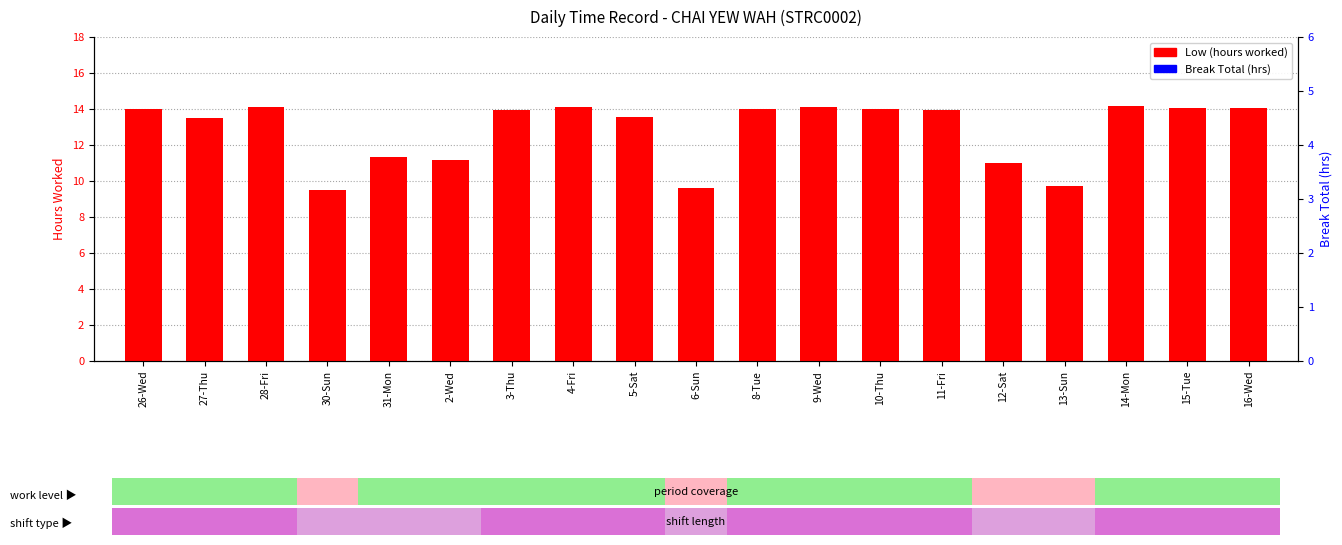

Reading left to right, extract all data points from this chart.

Low (hours worked): 26-Wed=14.0	27-Thu=13.5	28-Fri=14.1	30-Sun=9.5	31-Mon=11.4	2-Wed=11.2	3-Thu=14.0	4-Fri=14.1	5-Sat=13.6	6-Sun=9.6	8-Tue=14.0	9-Wed=14.1	10-Thu=14.0	11-Fri=14.0	12-Sat=11.0	13-Sun=9.7	14-Mon=14.2	15-Tue=14.0	16-Wed=14.0
Break Total (hrs): 26-Wed=0.0	27-Thu=0.0	28-Fri=0.0	30-Sun=0.0	31-Mon=0.0	2-Wed=0.0	3-Thu=0.0	4-Fri=0.0	5-Sat=0.0	6-Sun=0.0	8-Tue=0.0	9-Wed=0.0	10-Thu=0.0	11-Fri=0.0	12-Sat=0.0	13-Sun=0.0	14-Mon=0.0	15-Tue=0.0	16-Wed=0.0